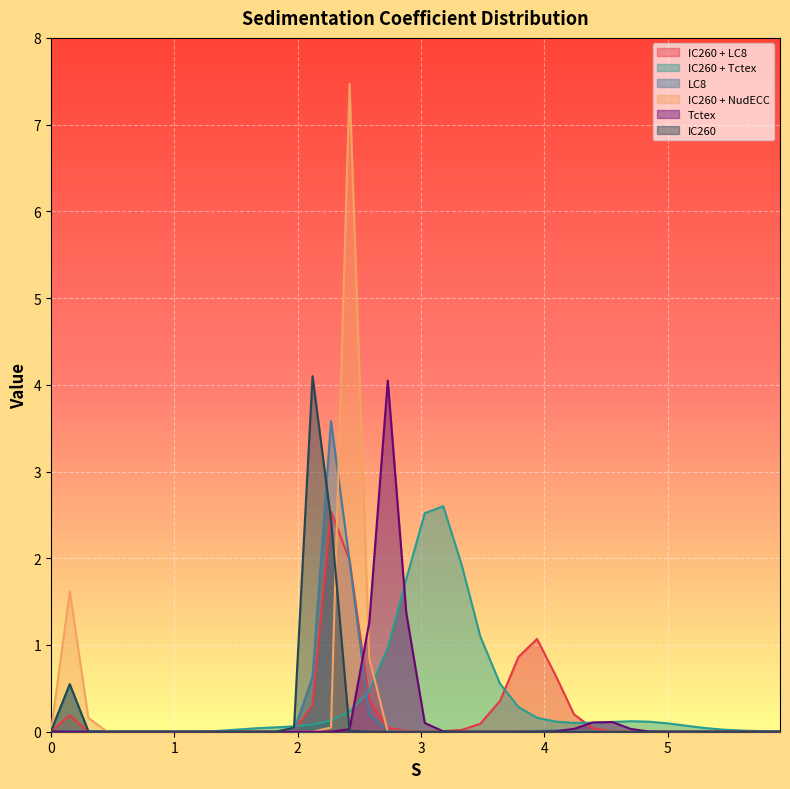

Which series changed the most between 7 and 33?

IC260 + Tctex